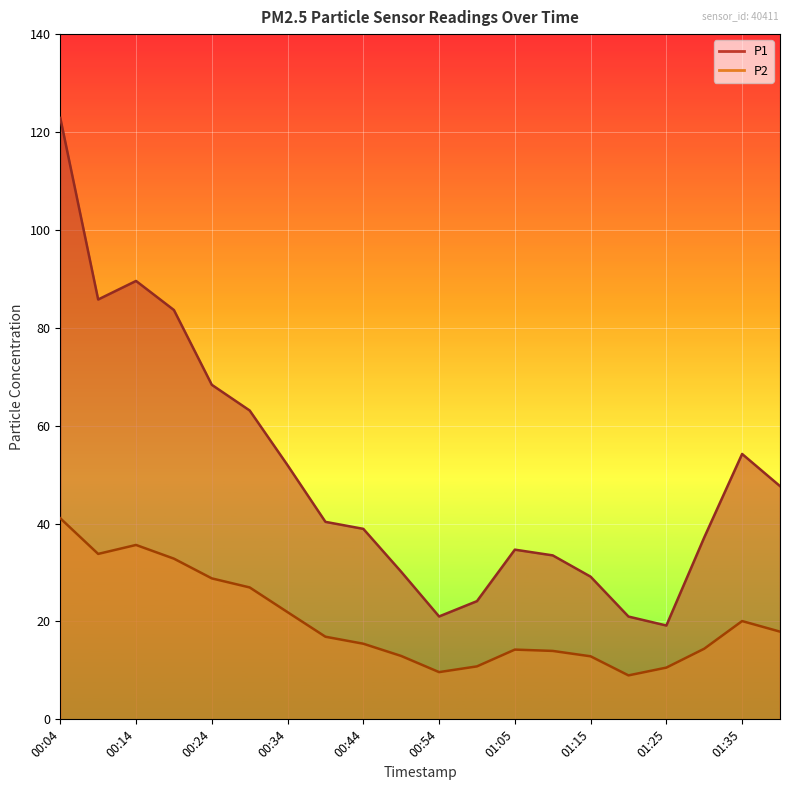

At which category does P1 reach its first local peak?

00:14